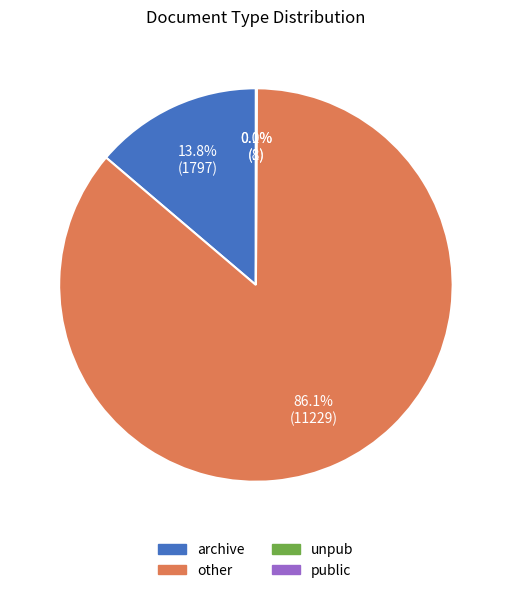

Between other and archive, which is larger?

other